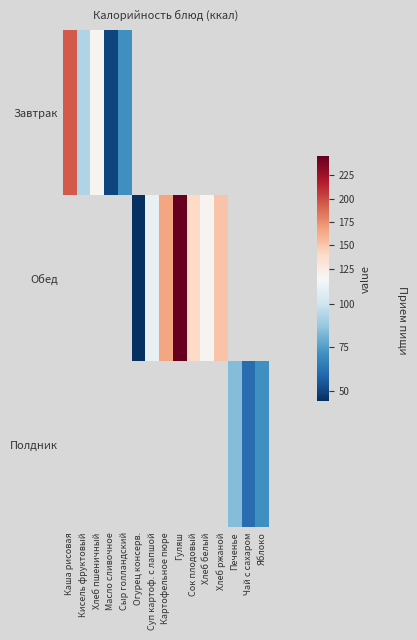

At which category does the chart reach its peak across all series?

Гуляш